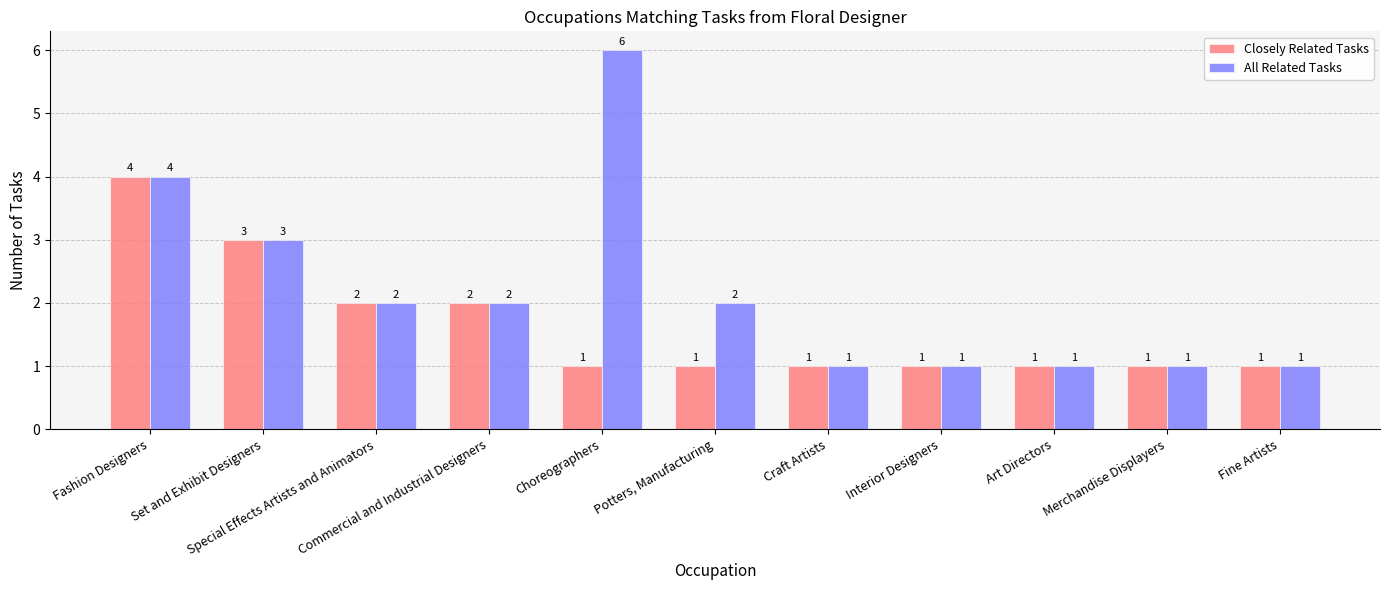

What is the difference between the second highest and minimum values in the Closely Related Tasks series?

2